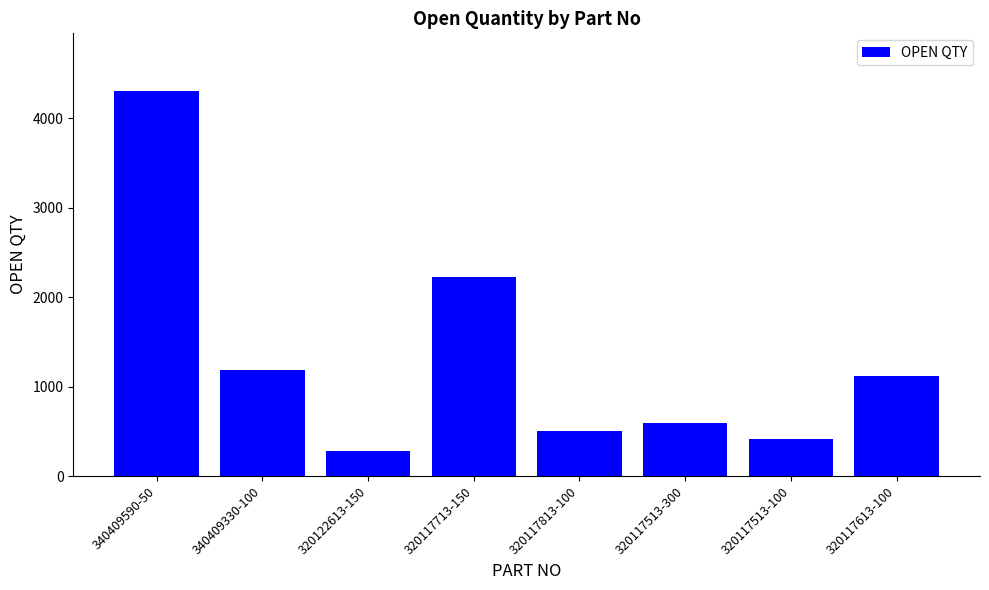

What is the difference between the maximum and minimum values?

4019